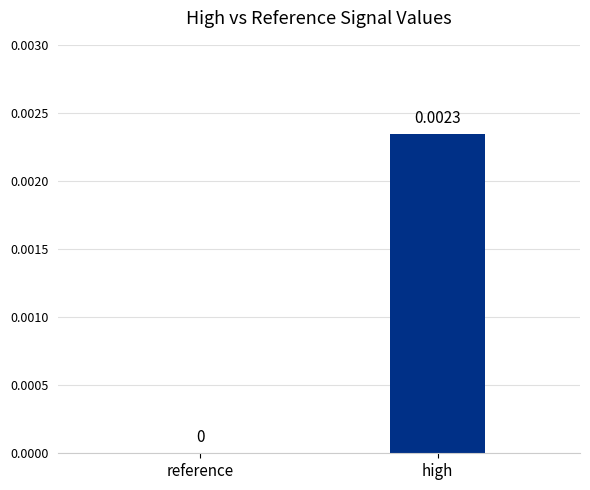

Which has a higher value, high or reference?

high